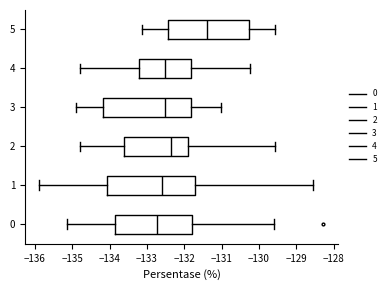

Reading bottom to top, transcribe this box plot: for each box, give where its median line is, the range the box spans, and where its two whiskers end, as read against the x-axis. The values are not printed on the chart, so give them approximately, as read against the axis.

0: median -132.7, box -133.9 to -131.8, whiskers -135.1 to -129.6
1: median -132.6, box -134.1 to -131.7, whiskers -135.9 to -128.5
2: median -132.3, box -133.6 to -131.9, whiskers -134.8 to -129.6
3: median -132.5, box -134.2 to -131.8, whiskers -134.9 to -131.0
4: median -132.5, box -133.2 to -131.8, whiskers -134.8 to -130.2
5: median -131.4, box -132.4 to -130.3, whiskers -133.1 to -129.6